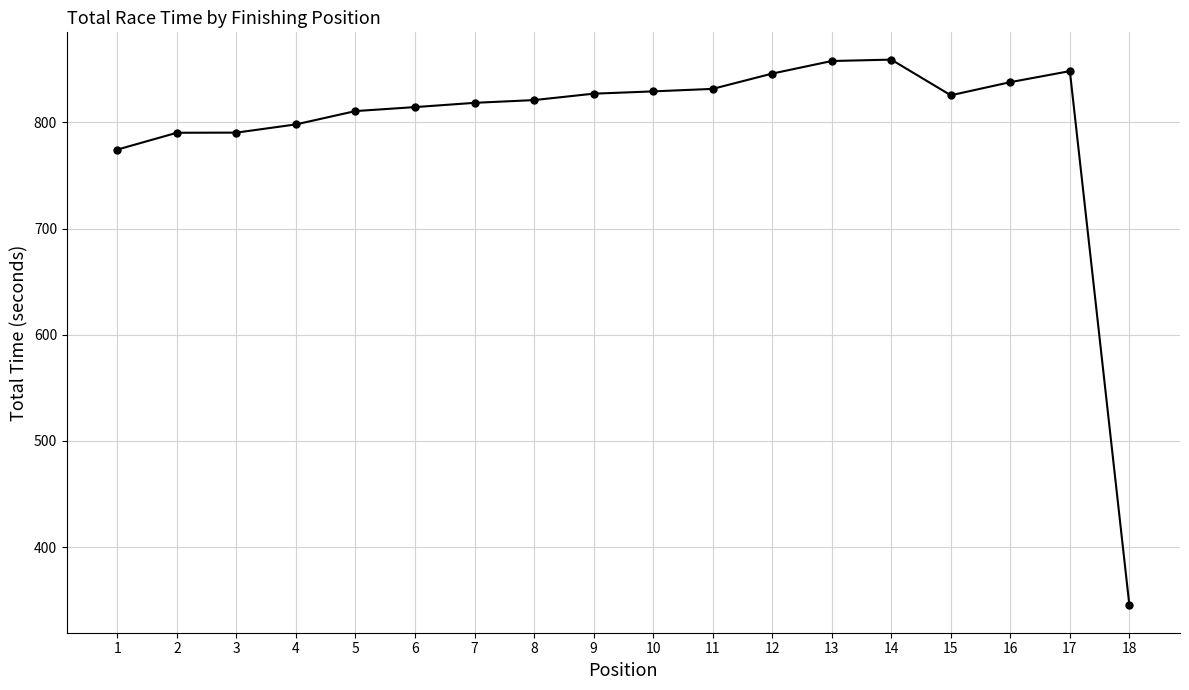

Is it true that the value at 4 is 403.3?

False